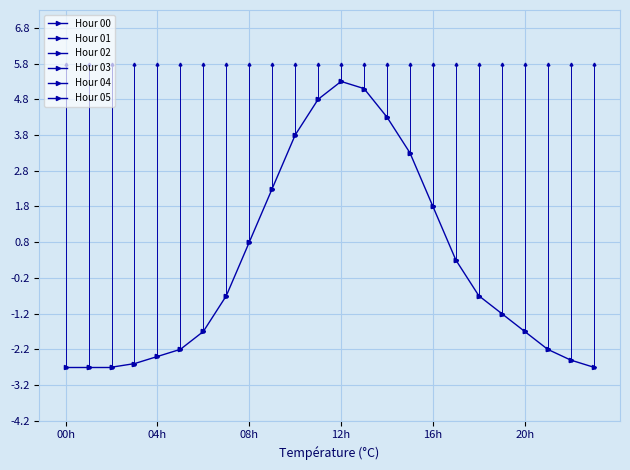

Which category has the lowest value in the Hour 01 series?

00h